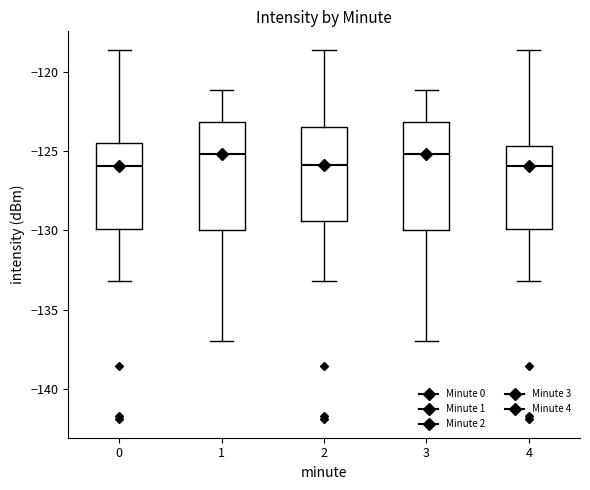

Reading left to right, read every box against the y-axis: the position of its median line, the range the box covers, and the ends of its whiskers. The values are not printed on the chart, so give them approximately, as read against the axis.

0: median -126.0, box -130.0 to -124.5, whiskers -133.0 to -118.5
1: median -125.0, box -130.0 to -123.0, whiskers -137.0 to -121.0
2: median -126.0, box -129.5 to -123.5, whiskers -133.0 to -118.5
3: median -125.0, box -130.0 to -123.0, whiskers -137.0 to -121.0
4: median -126.0, box -130.0 to -124.5, whiskers -133.0 to -118.5